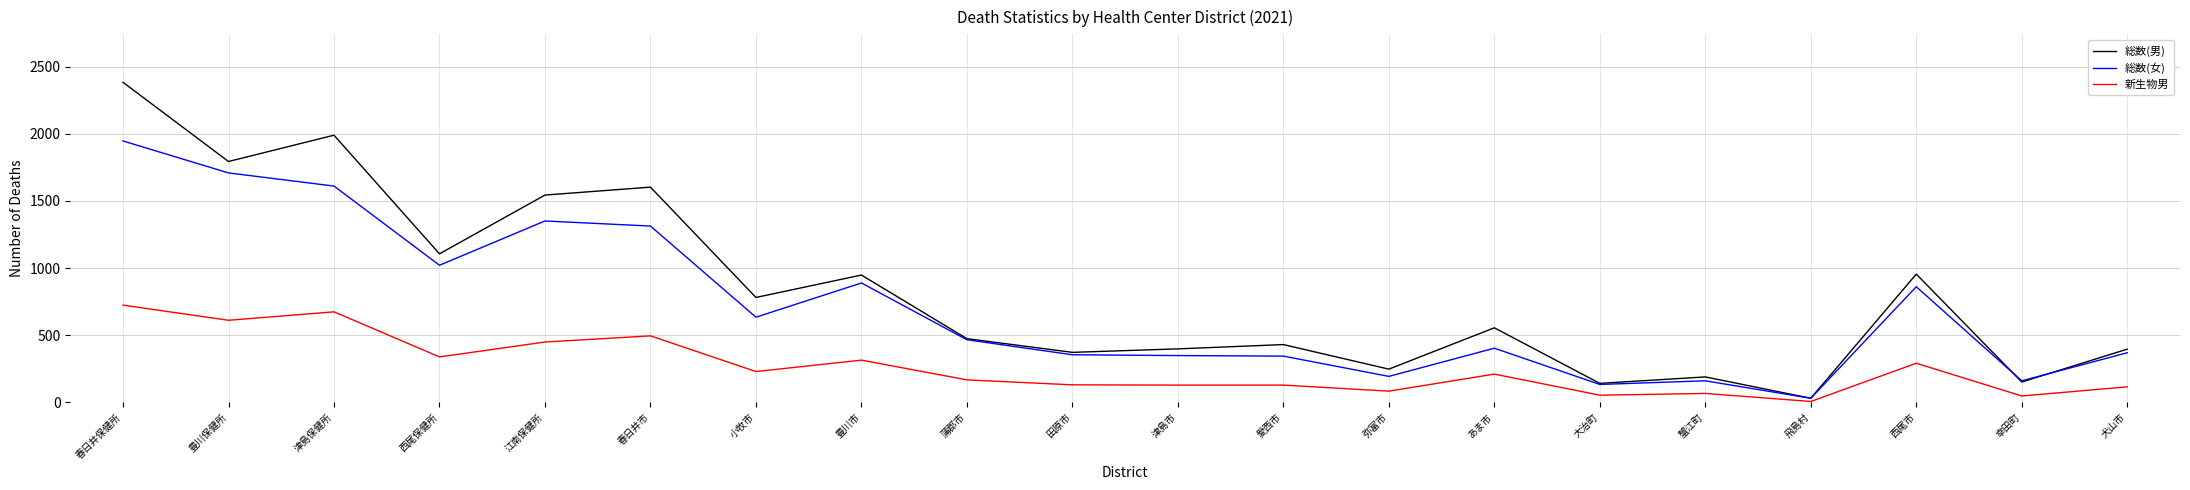

What value does the 総数(女) series have at 西尾市, to the nearest 10?

860